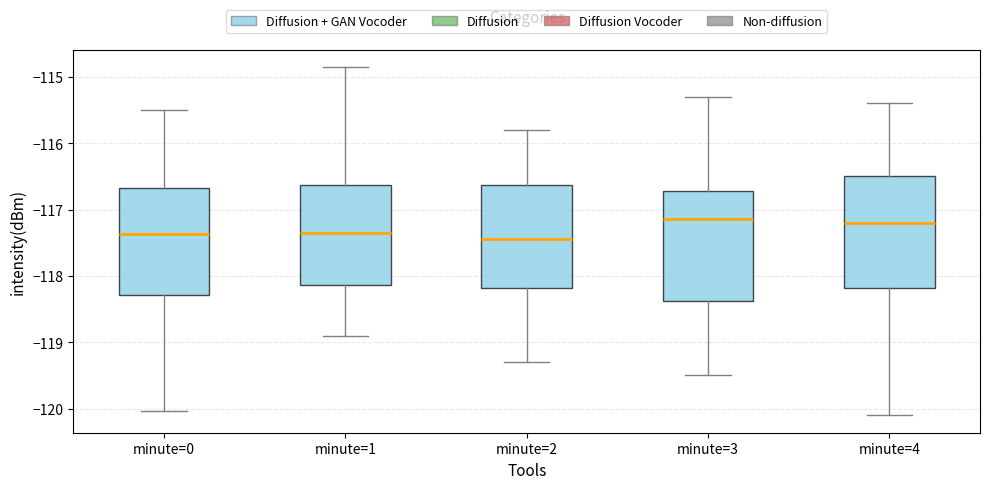

Where does the median line of the box for minute=4 sit on the y-axis? The values are not printed on the chart, so give them approximately, as read against the axis.

-117.2